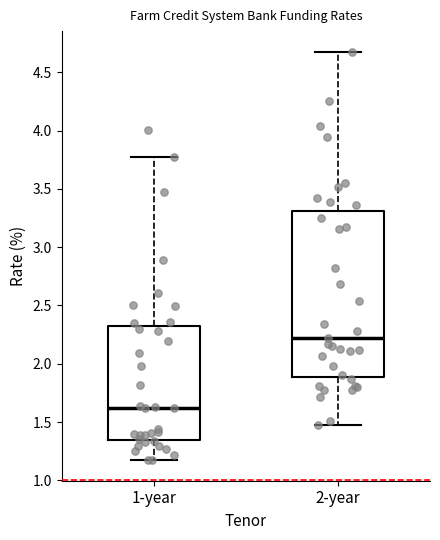

Comparing the boxes themselves (not the whiskers), which one is the tallest?

2-year